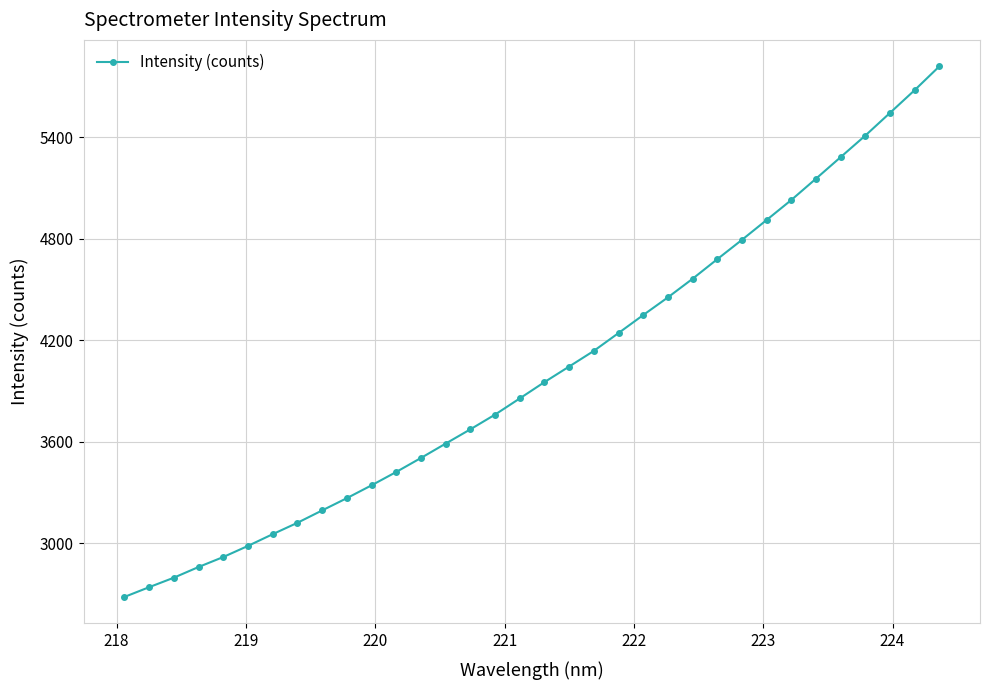

What is the smallest value displayed?

2683.6